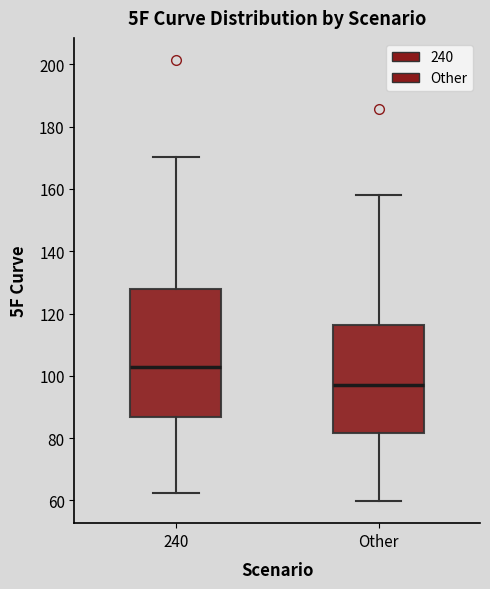

Where is the upper edge of the box for Other on the y-axis? The values are not printed on the chart, so give them approximately, as read against the axis.

116